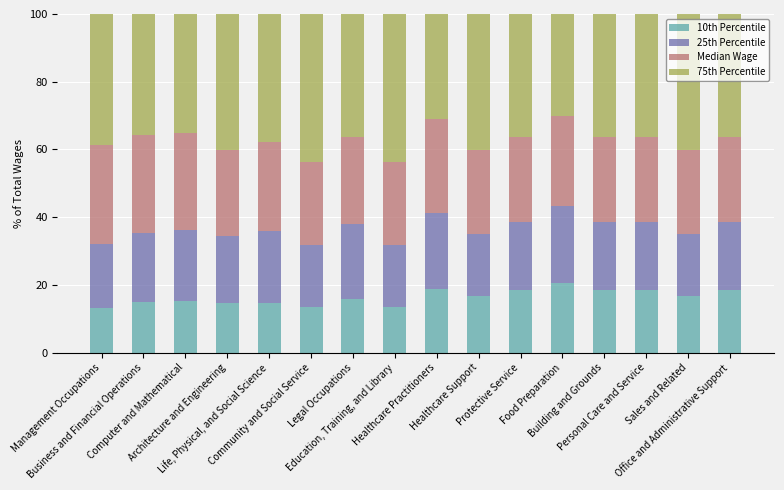

Count the number of categories in the chart.

16